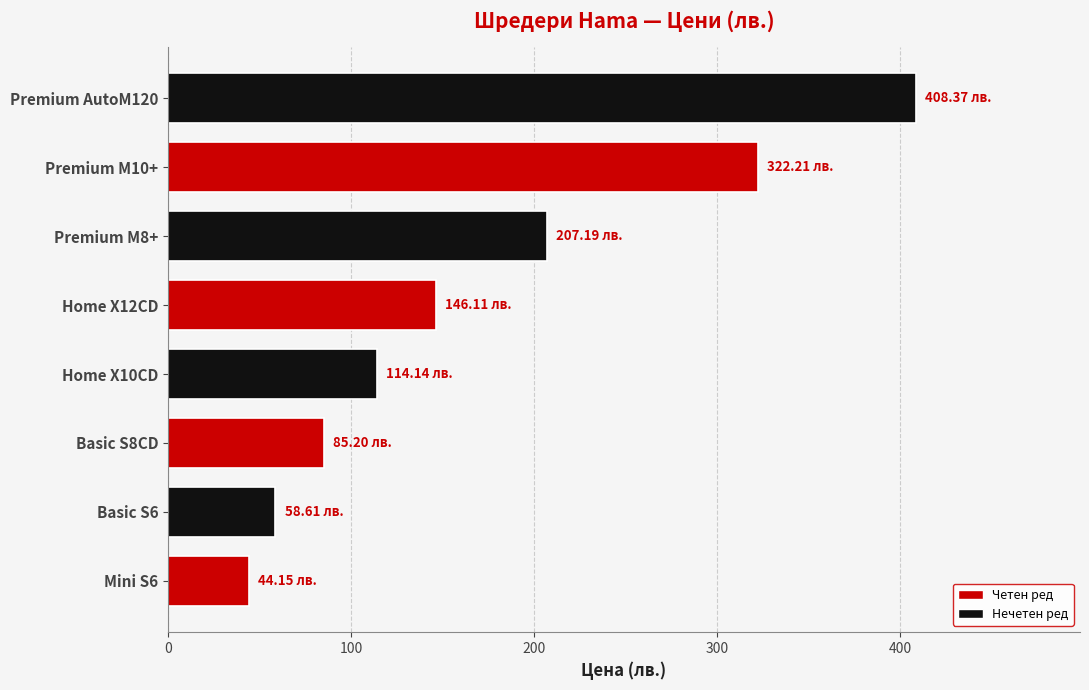

List the labels in order of value, smallest first.

Mini S6, Basic S6, Basic S8CD, Home X10CD, Home X12CD, Premium M8+, Premium M10+, Premium AutoM120